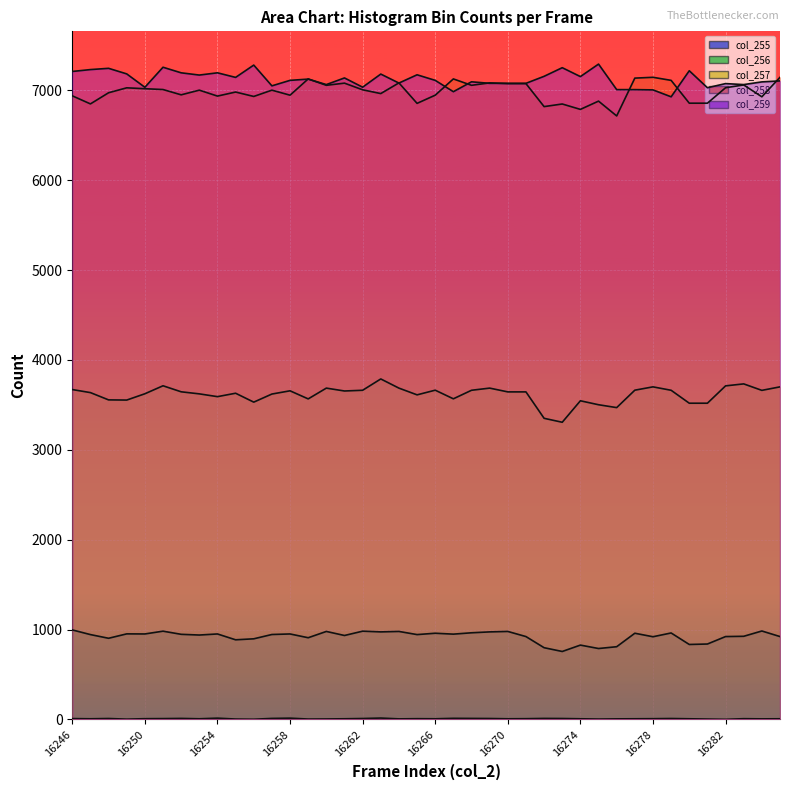

Where is the first local minimum for col_256?

16248